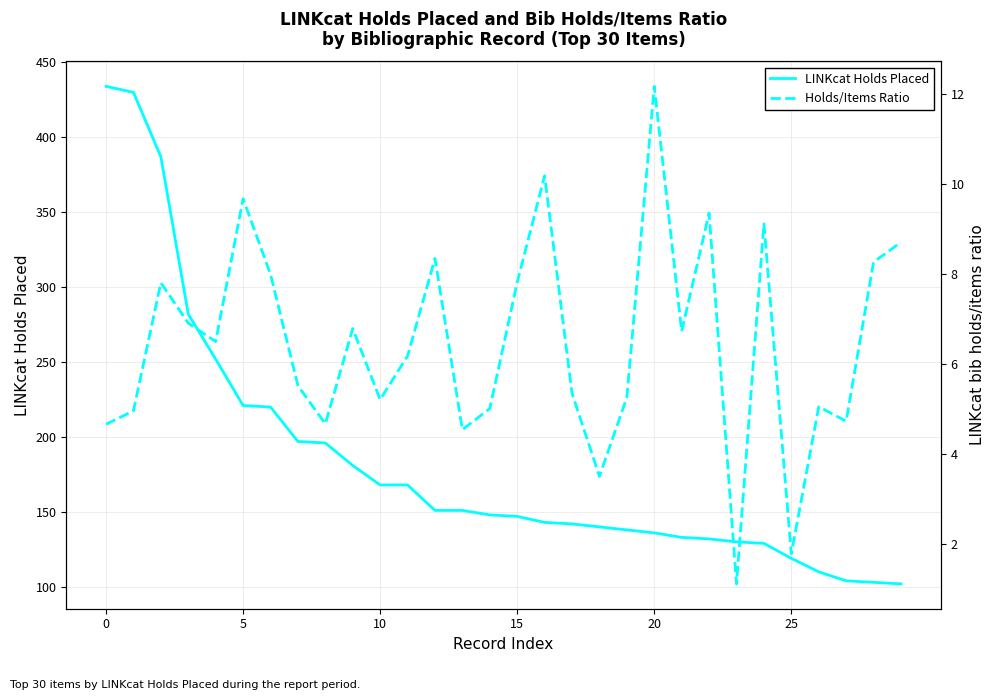

What value does the LINKcat Holds Placed series have at 21?

133.0